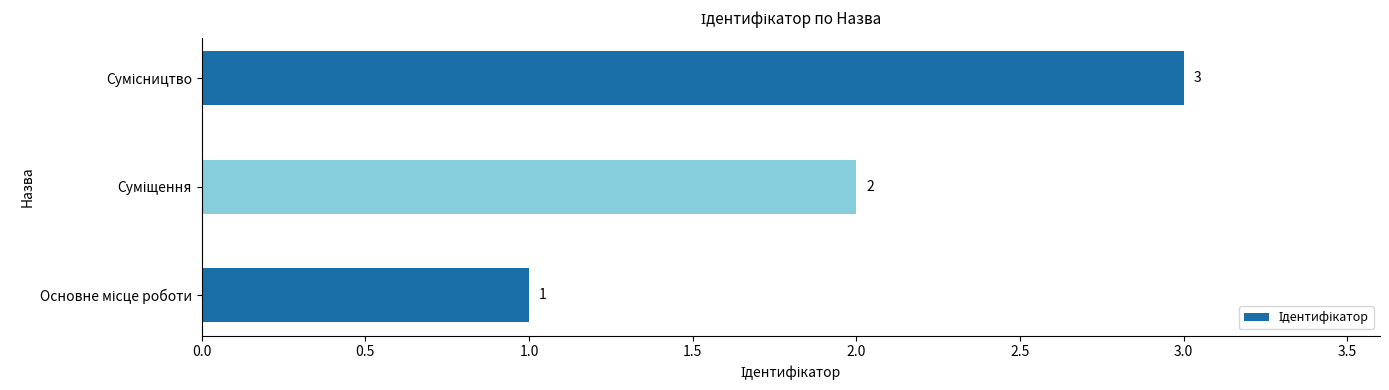

Count the values in the range 1 to 3.

3